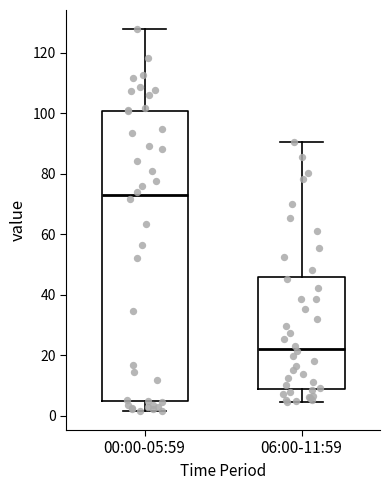

Where is the lower edge of the box for 06:00-11:59 on the y-axis? The values are not printed on the chart, so give them approximately, as read against the axis.

10